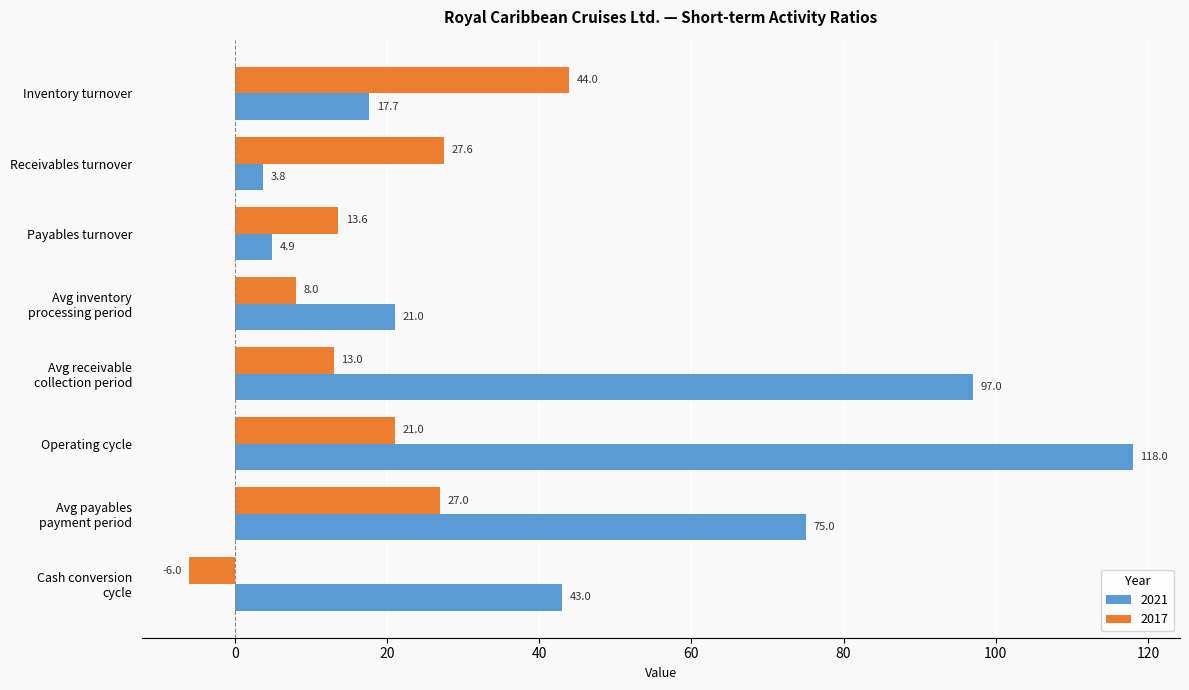

Which series has the largest total across all categories?

2021